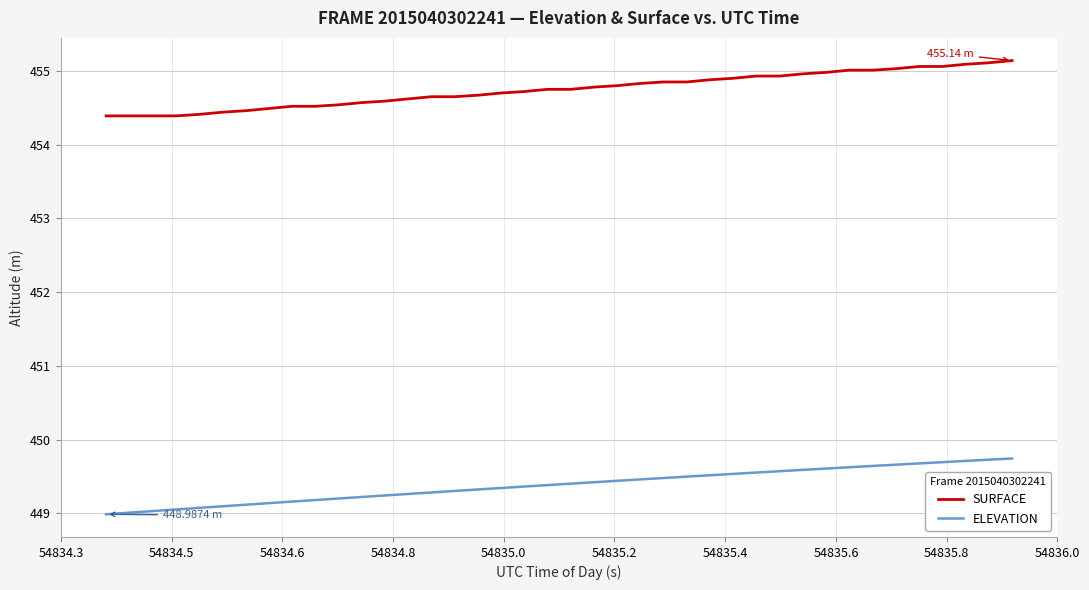

True or false: SURFACE and ELEVATION intersect in this chart.

False